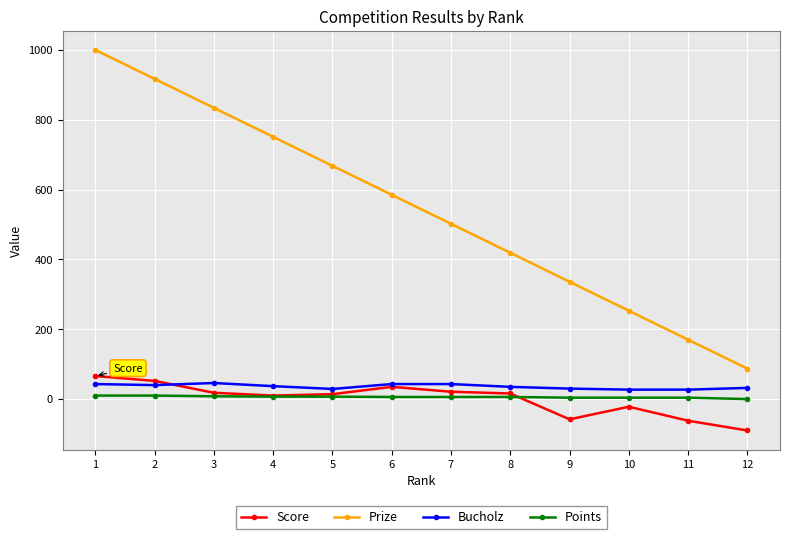

True or false: Score and Points intersect in this chart.

True